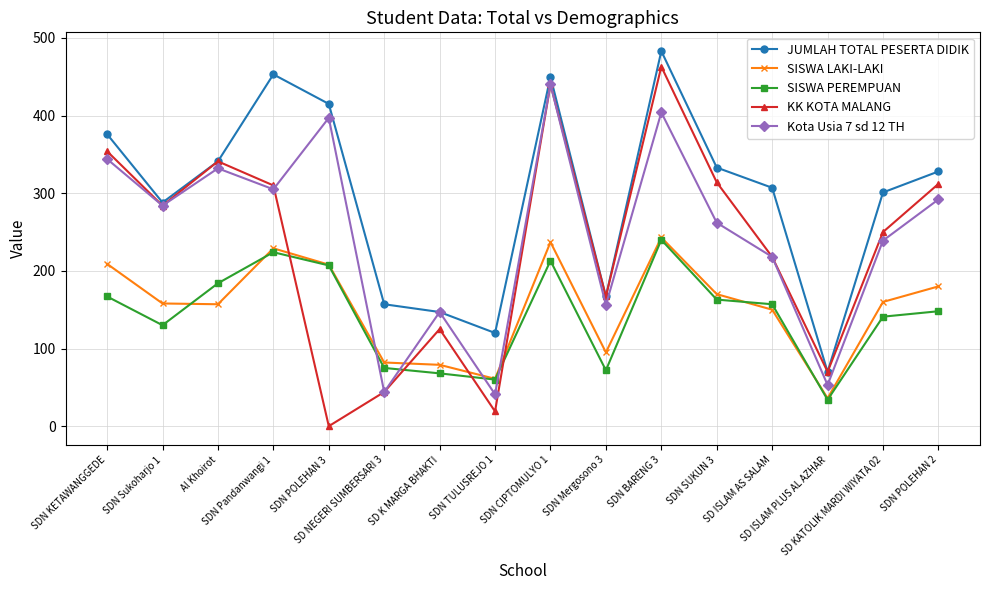

What is the average value of the Kota Usia 7 sd 12 TH series?

247